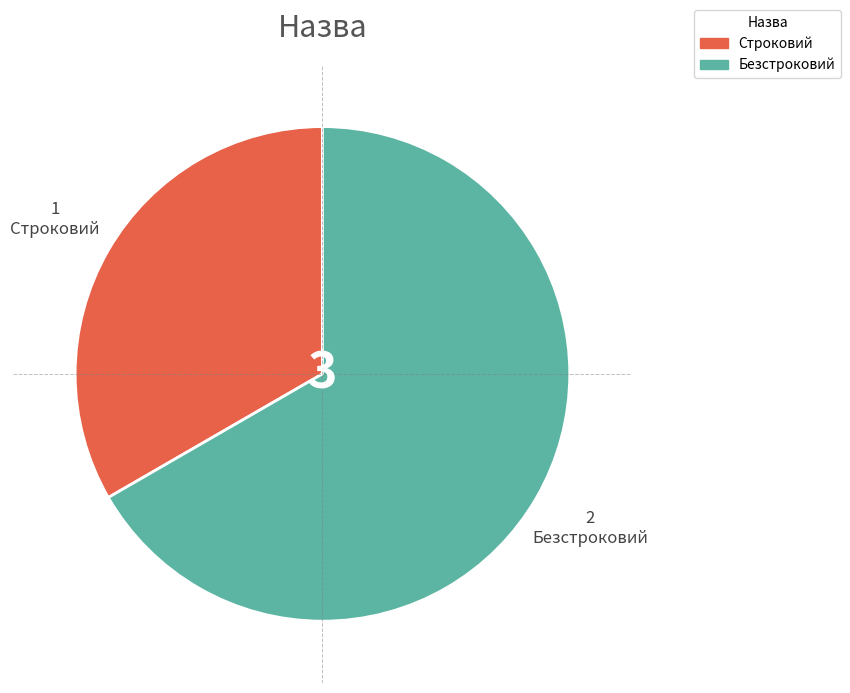

Rank the categories by value from lowest to highest.

Строковий, Безстроковий